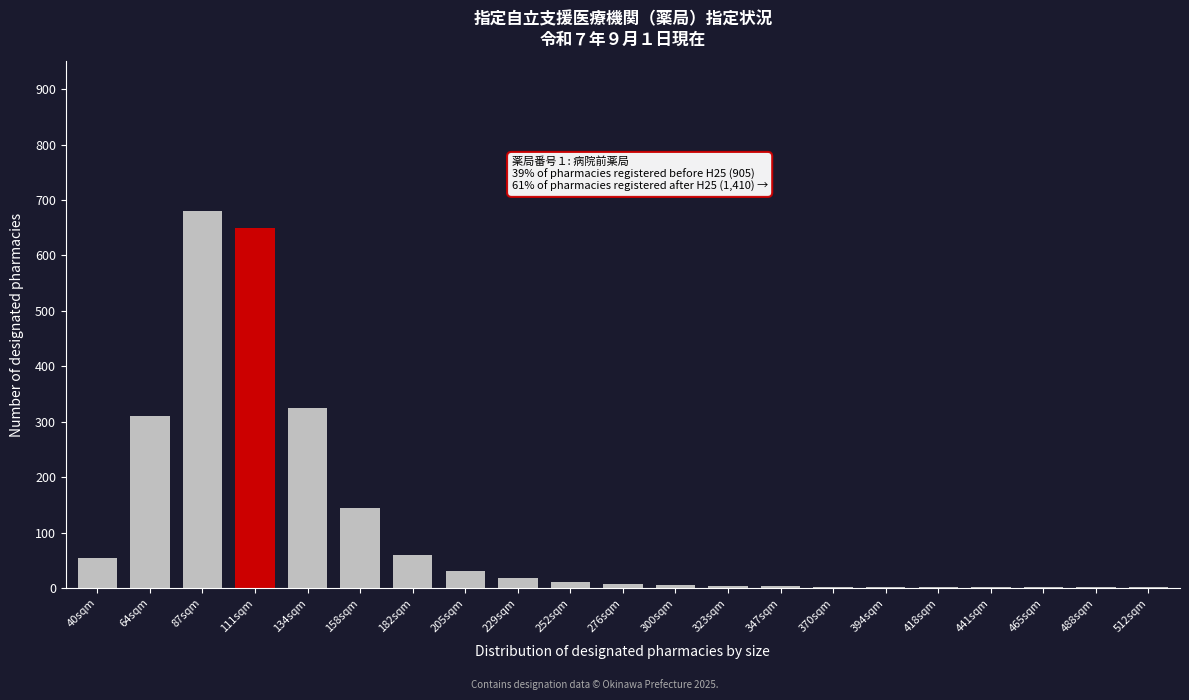

The value at 111sqm is 1126. True or false?

False